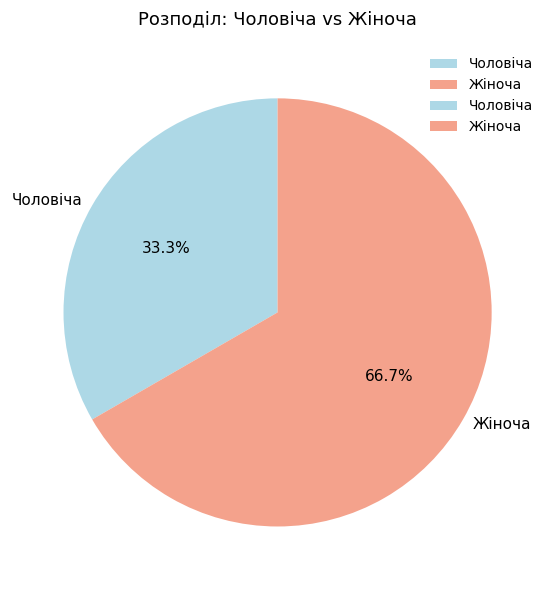

To the nearest percent, what is the average slice percentage?

50%